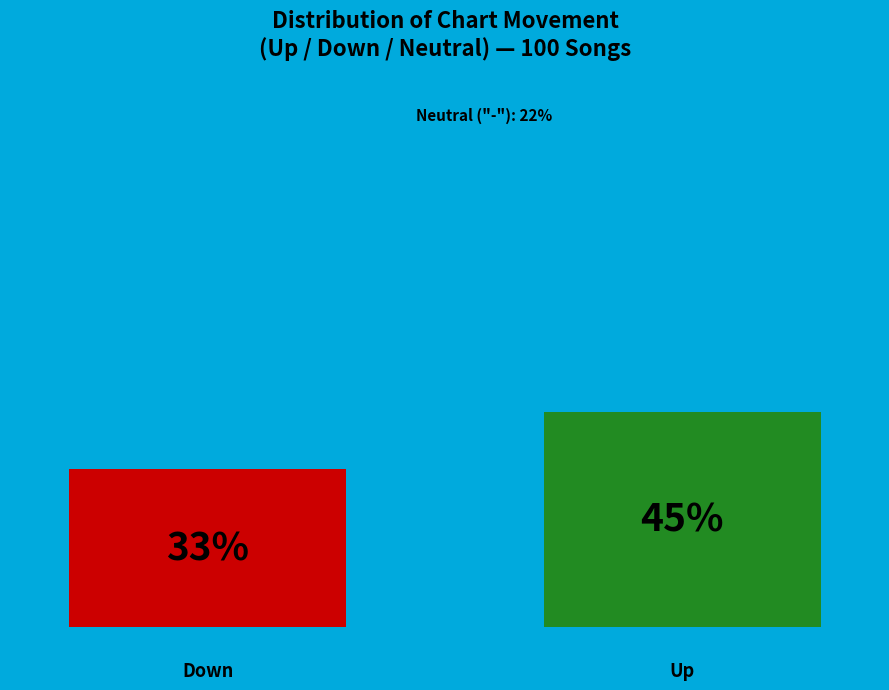

Does the chart contain stacked bars?

No